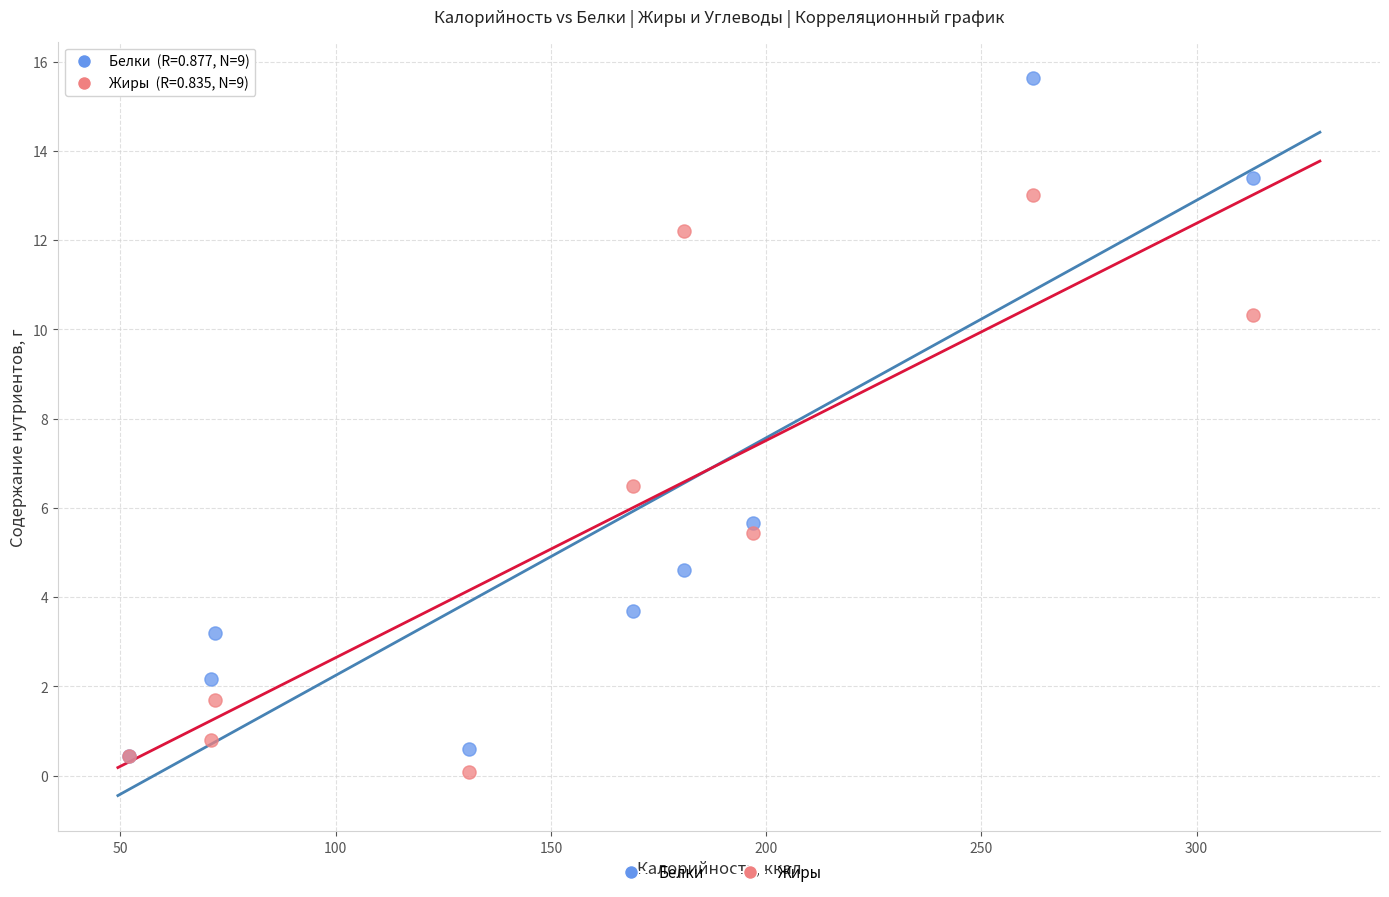

Which series contains the highest Y value?

Белки